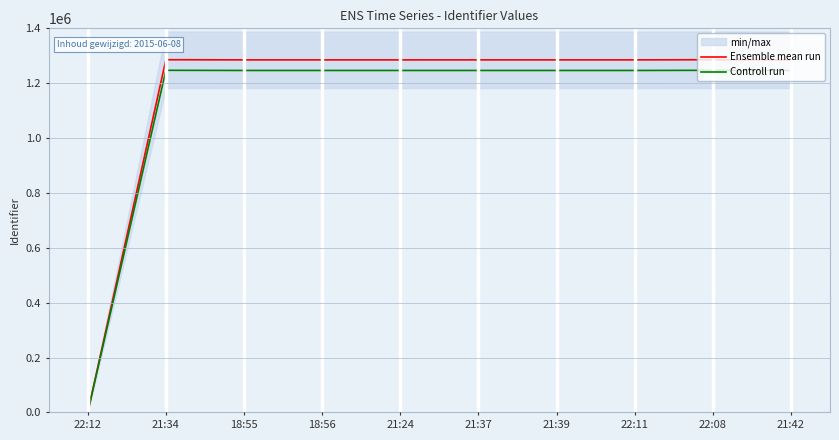

Reading left to right, transcribe all the data shown in this chart.

Ensemble mean run: 0.0	1285542.0	1284977.0	1284980.0	1284981.0	1284982.0	1284983.0	1284984.0	1285550.0	1284985.0
Controll run: 0.0	1246975.7	1246427.7	1246430.6	1246431.6	1246432.5	1246433.5	1246434.5	1246983.5	1246435.4